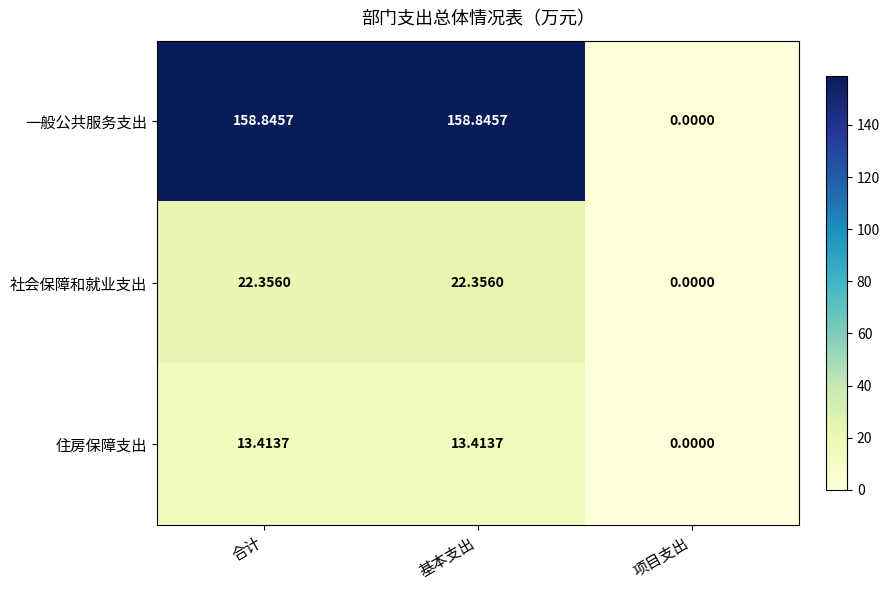

Which series has the largest total across all categories?

一般公共服务支出